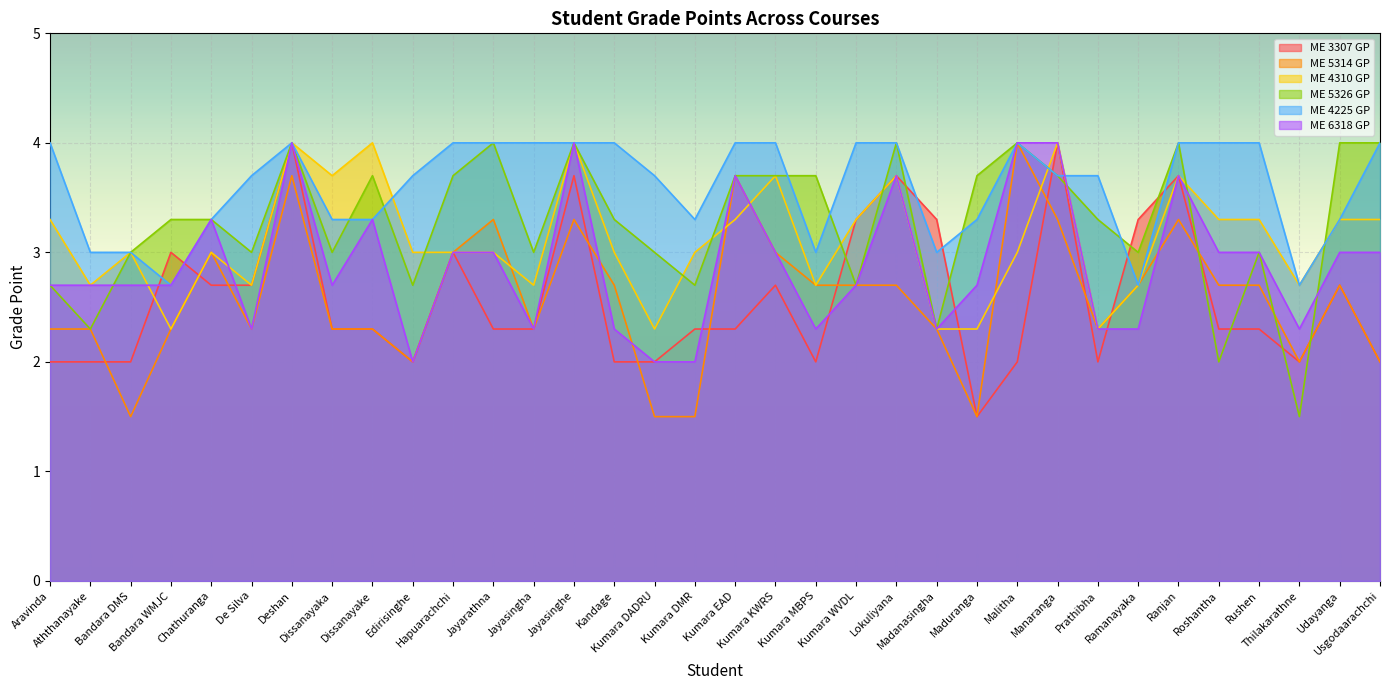

Between which two adjacent categories do ME 3307 GP and ME 4225 GP first intersect?

Bandara DMS and Bandara WMJC